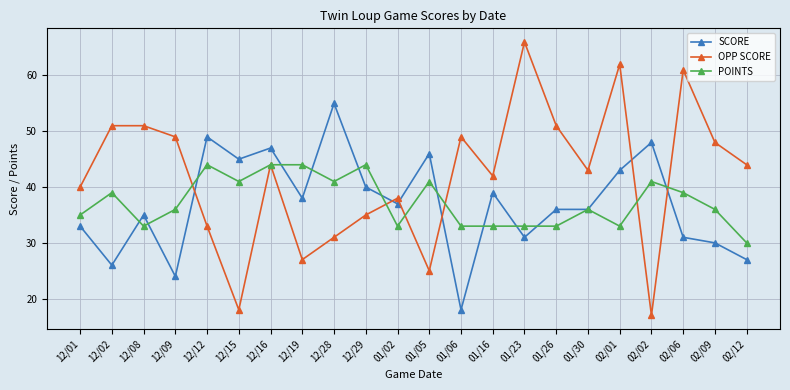

At which label does OPP SCORE reach its minimum?

02/02